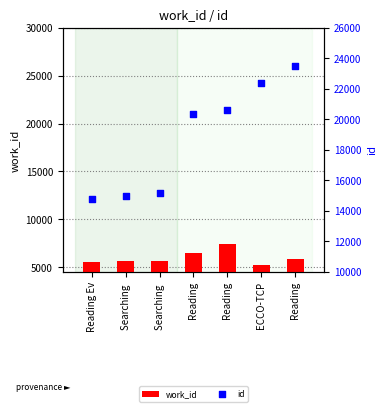

What are all the series names shown in the legend?

work_id, id